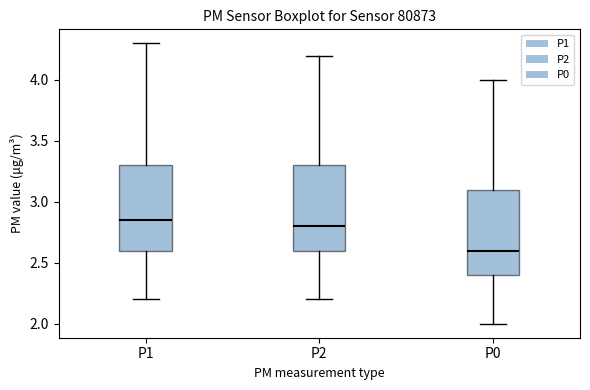

Reading left to right, read every box against the y-axis: the position of its median line, the range the box covers, and the ends of its whiskers. The values are not printed on the chart, so give them approximately, as read against the axis.

P1: median 2.85, box 2.60 to 3.30, whiskers 2.20 to 4.30
P2: median 2.80, box 2.60 to 3.30, whiskers 2.20 to 4.20
P0: median 2.60, box 2.40 to 3.10, whiskers 2.00 to 4.00